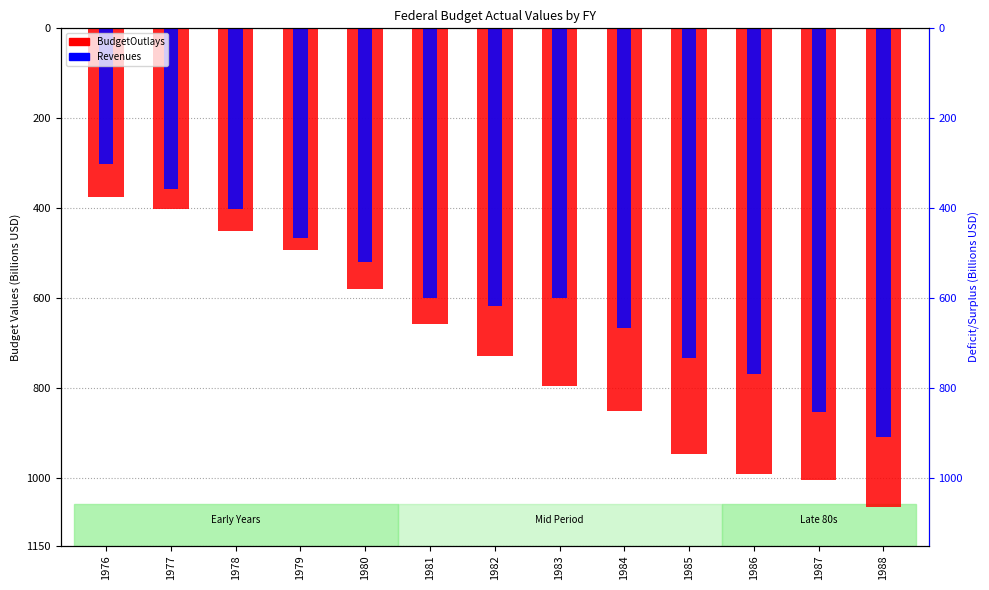

Where is Revenues nearest to the value -604?

1983